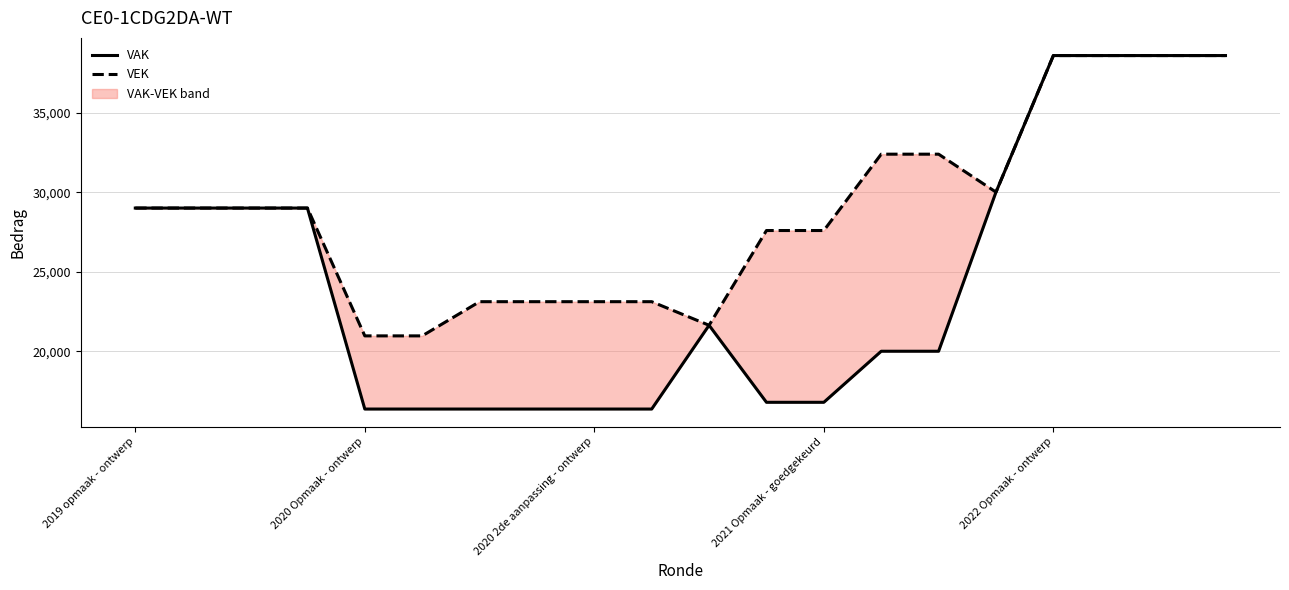

True or false: VAK has a value of 3971 at 2020 Opmaak - ontwerp.

False